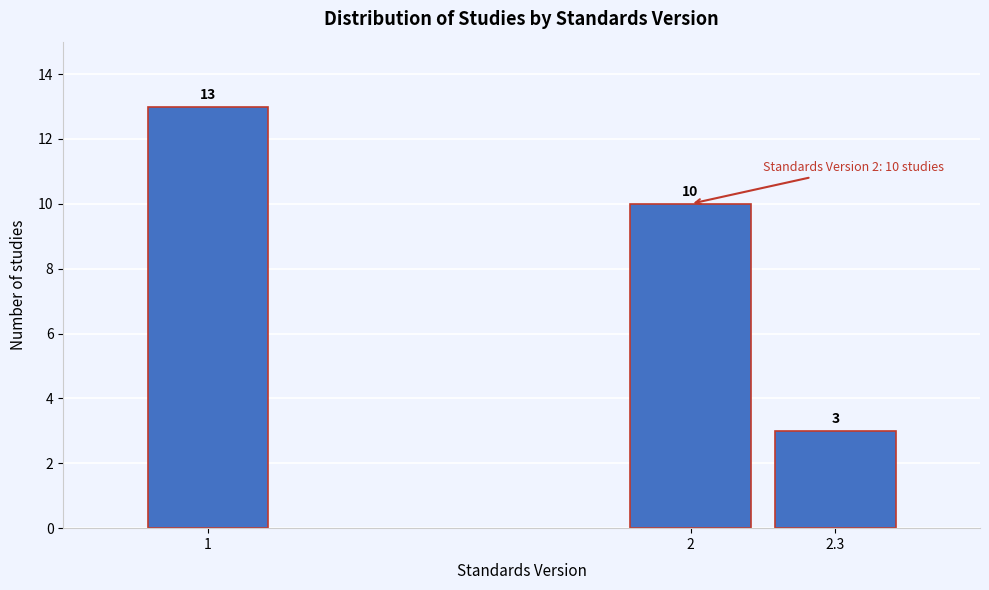

Reading left to right, what are all the values shown in this chart?

13	10	3